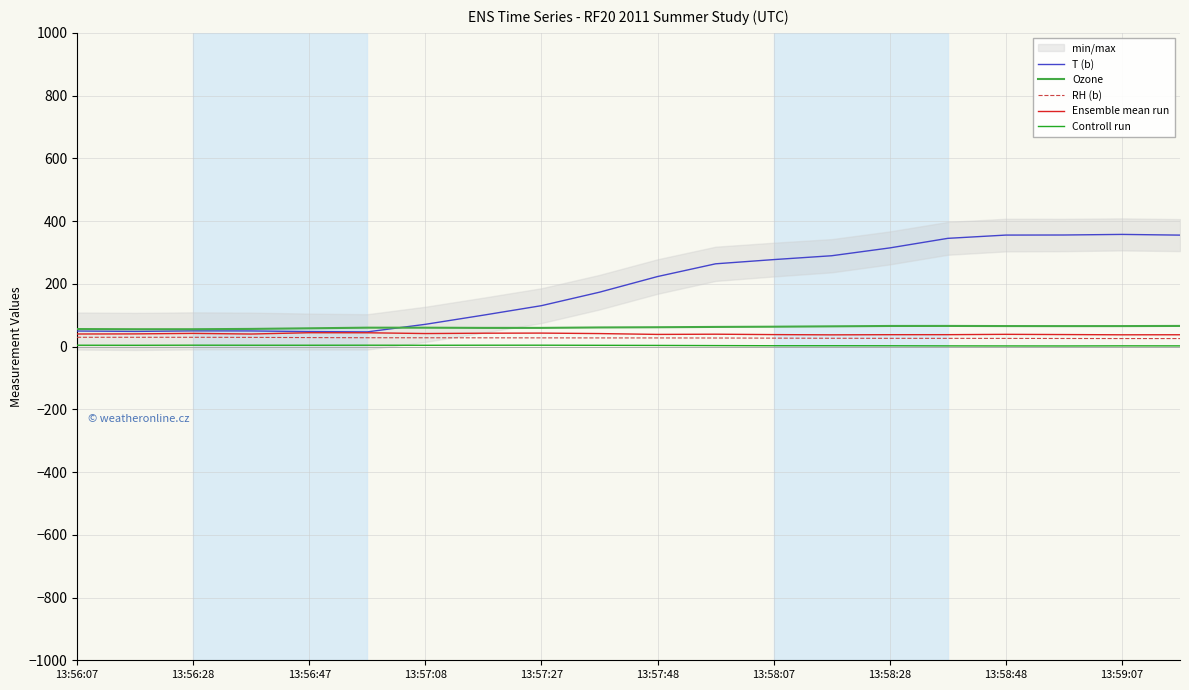

Read the Ozone value at 13:59:07.

65.3